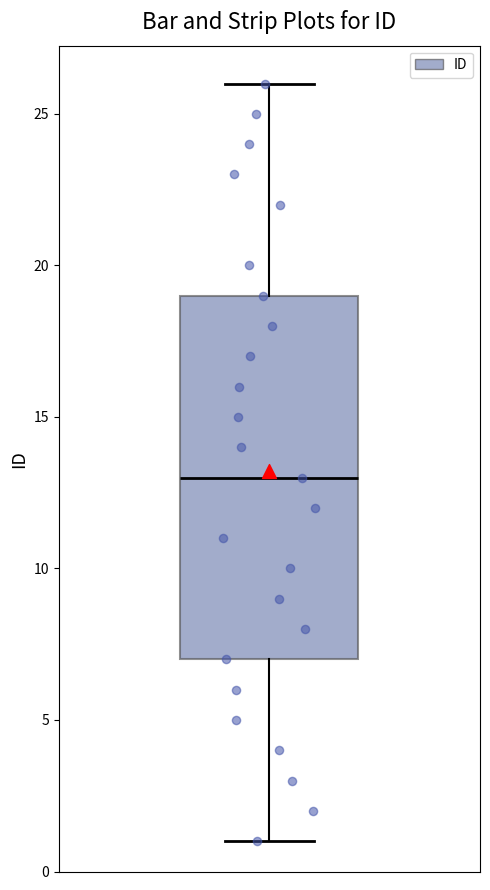

Read this box plot against the y-axis: the position of the median line, the range covered by the box, and the ends of both whiskers. The values are not printed on the chart, so give them approximately, as read against the axis.

median 13, box 7 to 19, whiskers 1 to 26